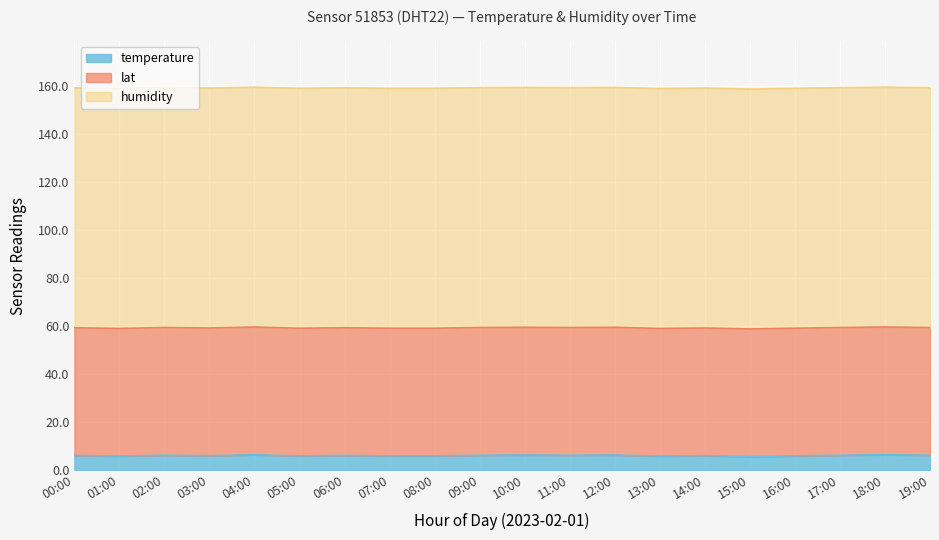

Where does the temperature series first go above 6?

02:00